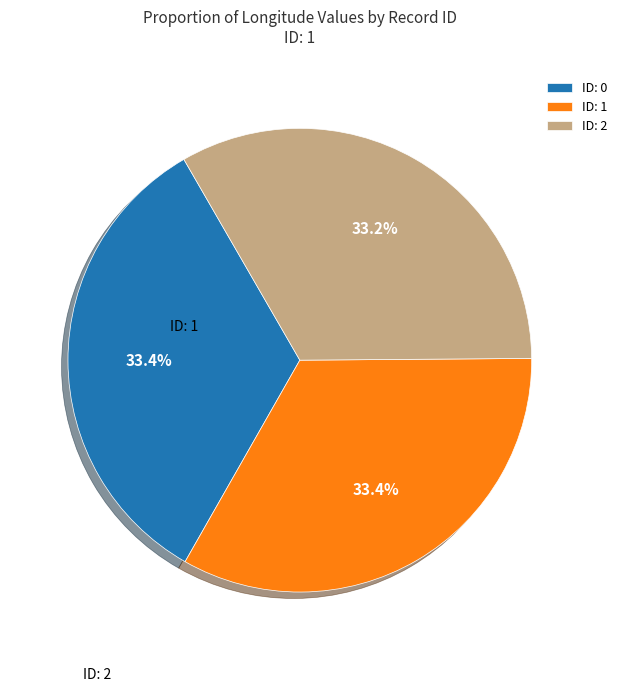

Approximately how many times larger is the value at ID: 1 compared to ID: 2?

1.0